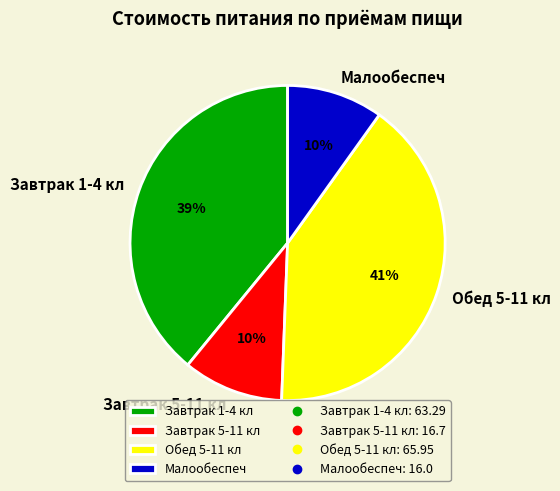

What percentage is the Малообеспеч slice, to the nearest percent?

10%